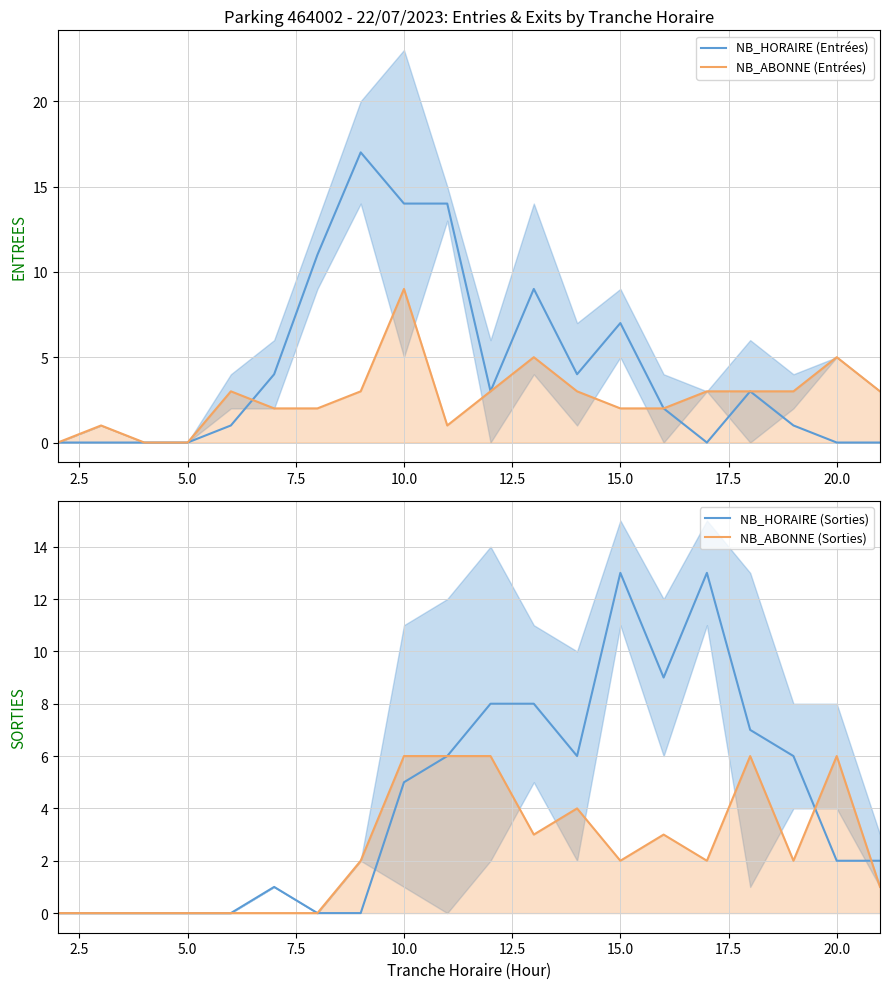

In NB_HORAIRE (Entrées), how many points are higher than both neighbors (excluding endpoints)?

4